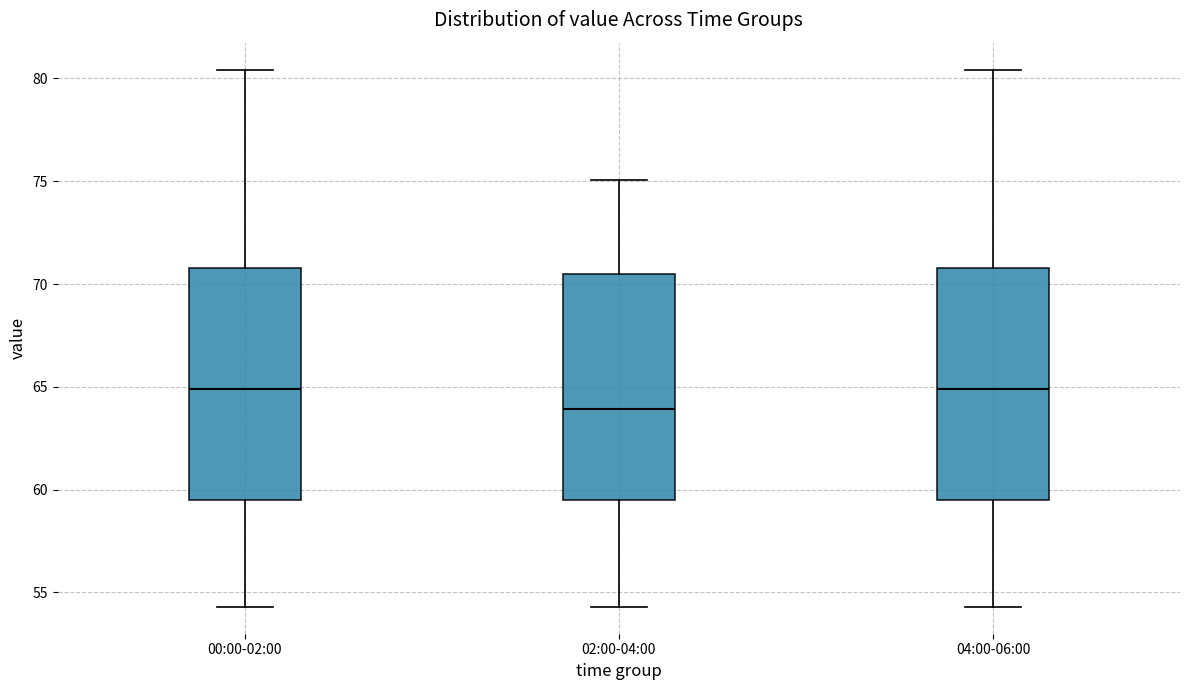

Where does the median line of the box for 00:00-02:00 sit on the y-axis? The values are not printed on the chart, so give them approximately, as read against the axis.

65.0